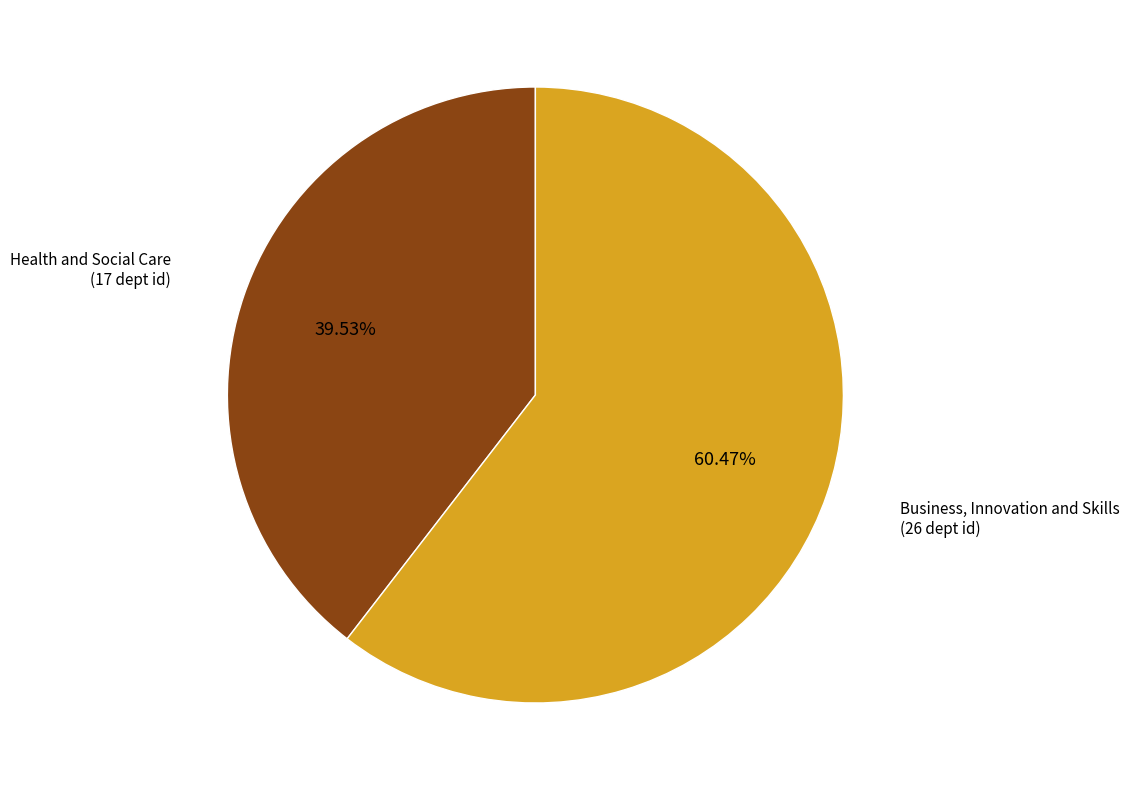

Is there a majority slice in this chart?

Yes